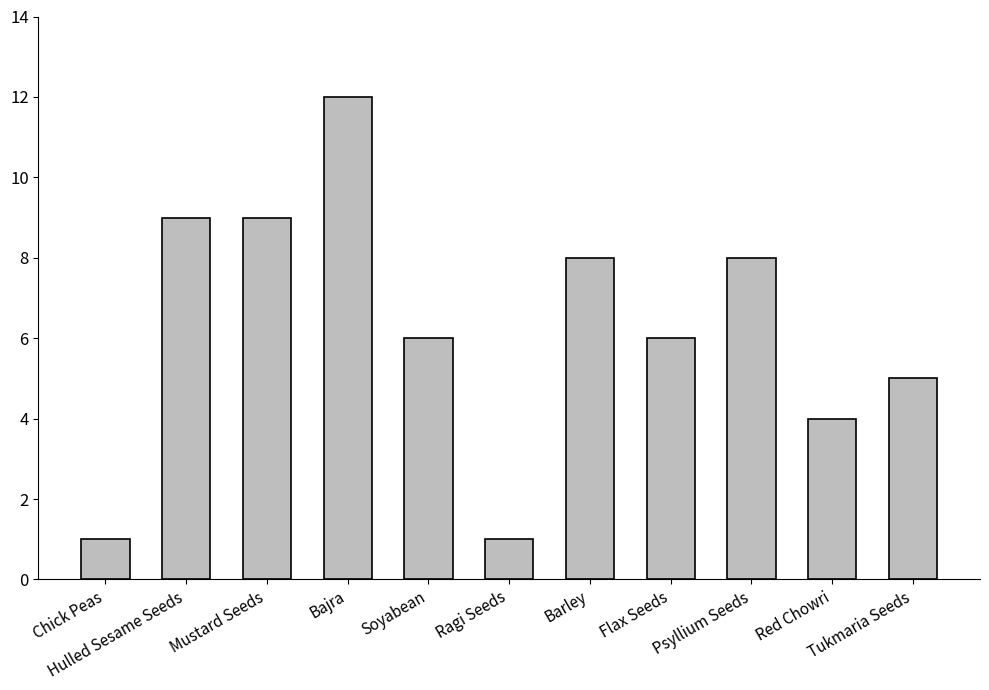

What is the maximum value shown in the chart?

12